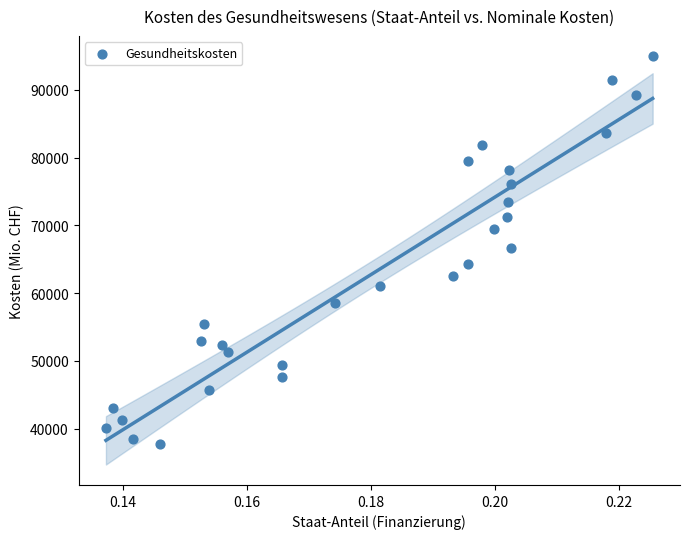

What is the range of Y values (max minus min)?

57238.8